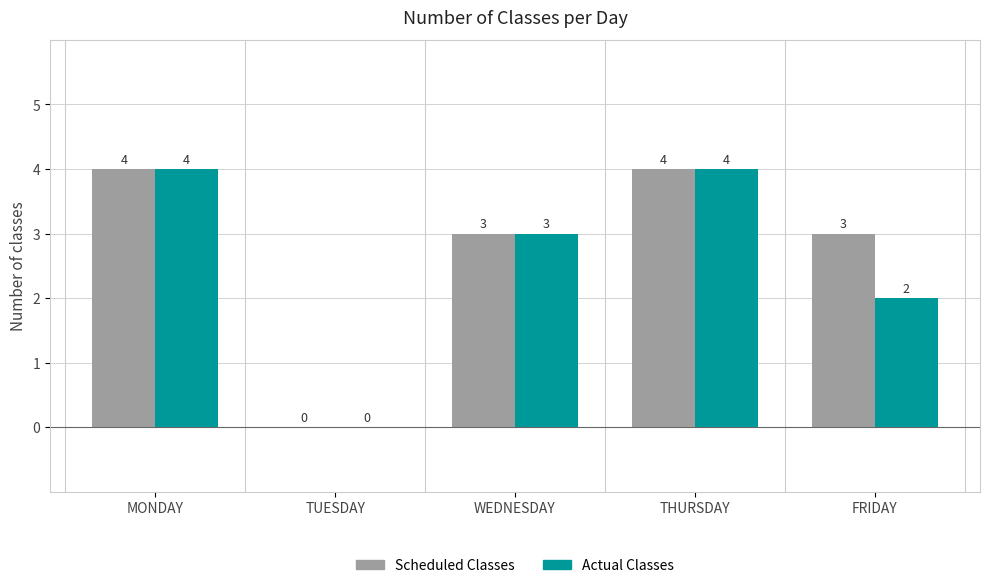

Is it true that Actual Classes equals -2 at TUESDAY?

False